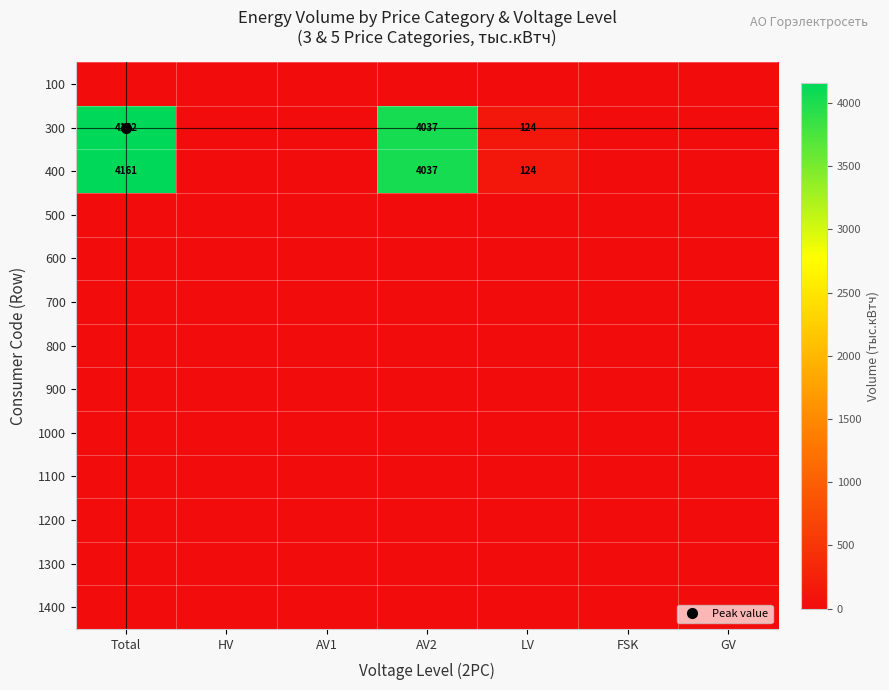

What is the sum of all 400 values?

8321.9